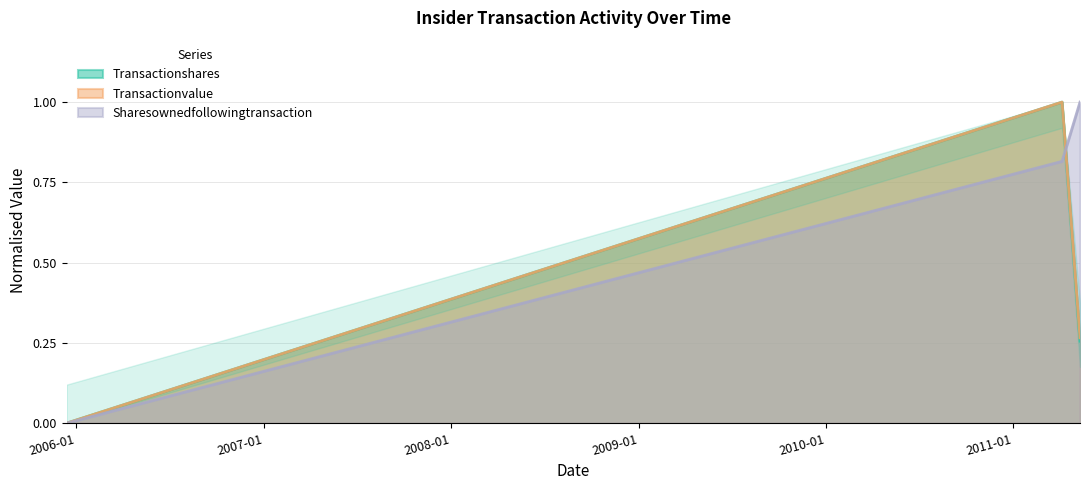

What is the label of the 3rd point from the right?

2005-12-13